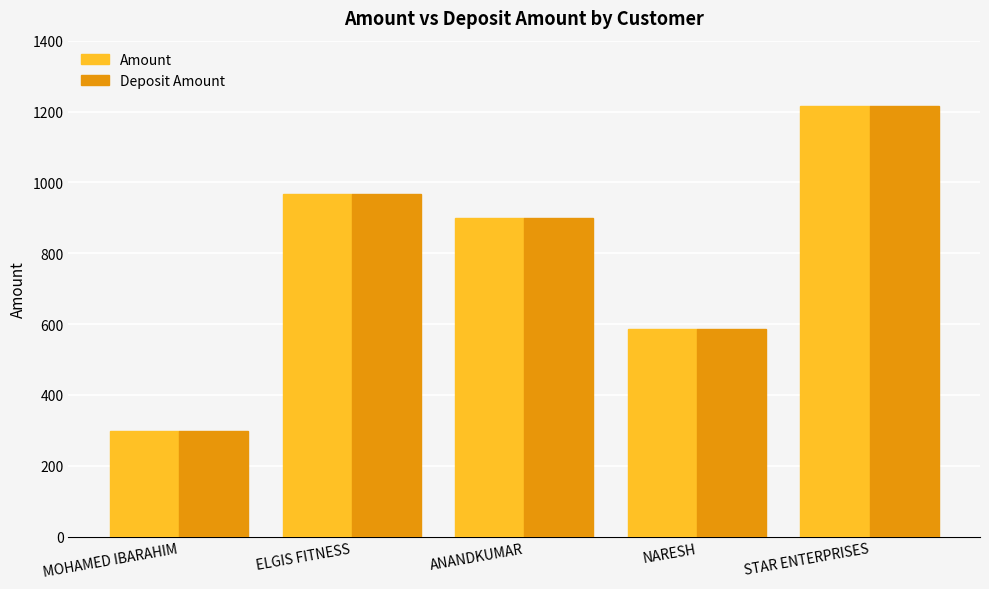

Which label corresponds to the smallest value in the chart?

MOHAMED IBARAHIM